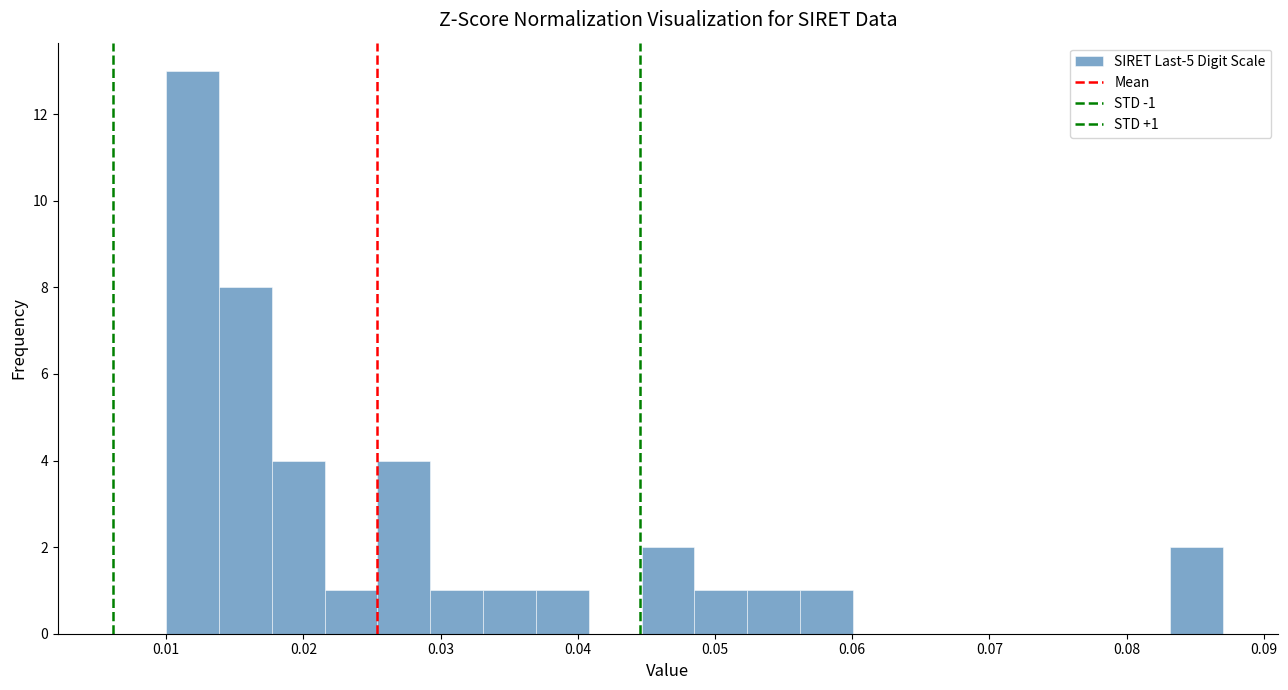

Read against the x-axis, roughly where is the centre of the tallest bar?

0.012